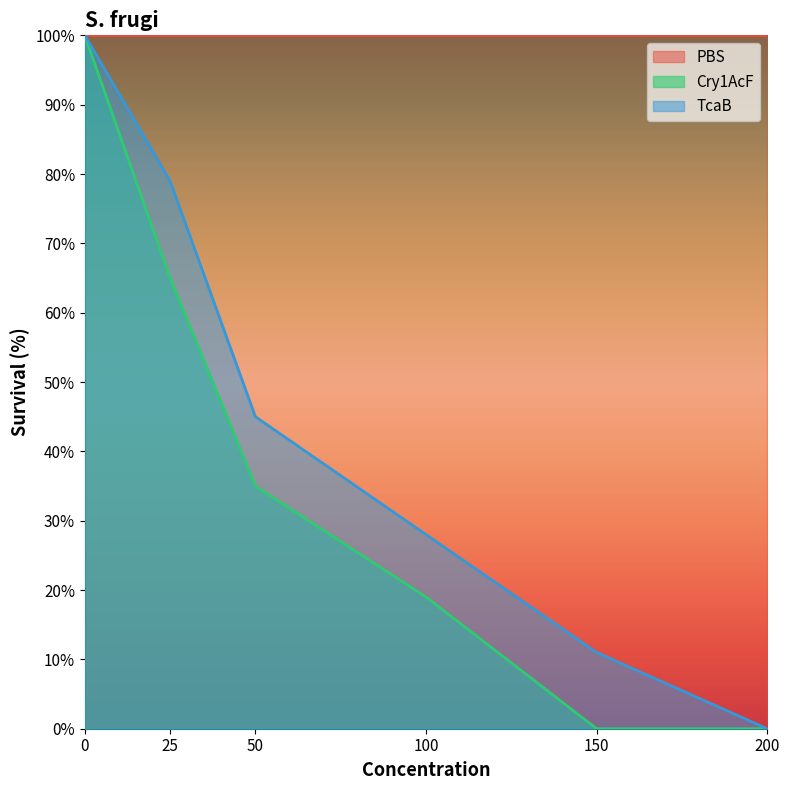

Count the number of data series in this chart.

3